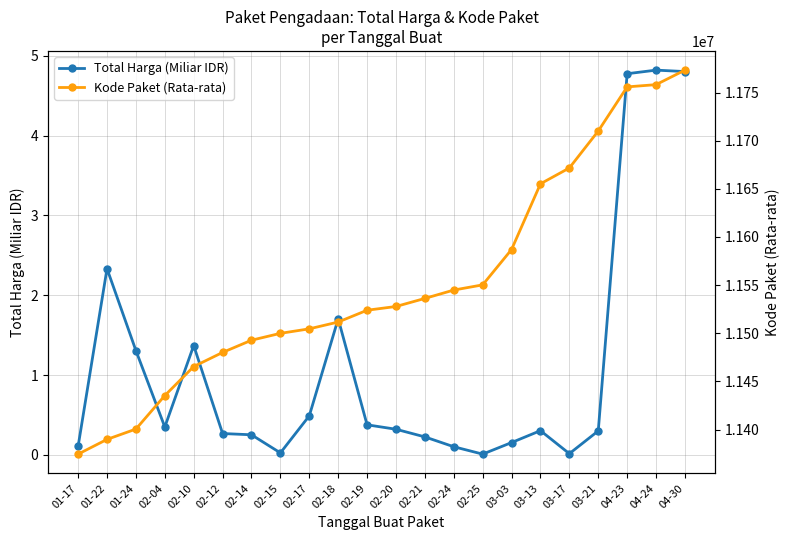

How many lines are shown in the chart?

2